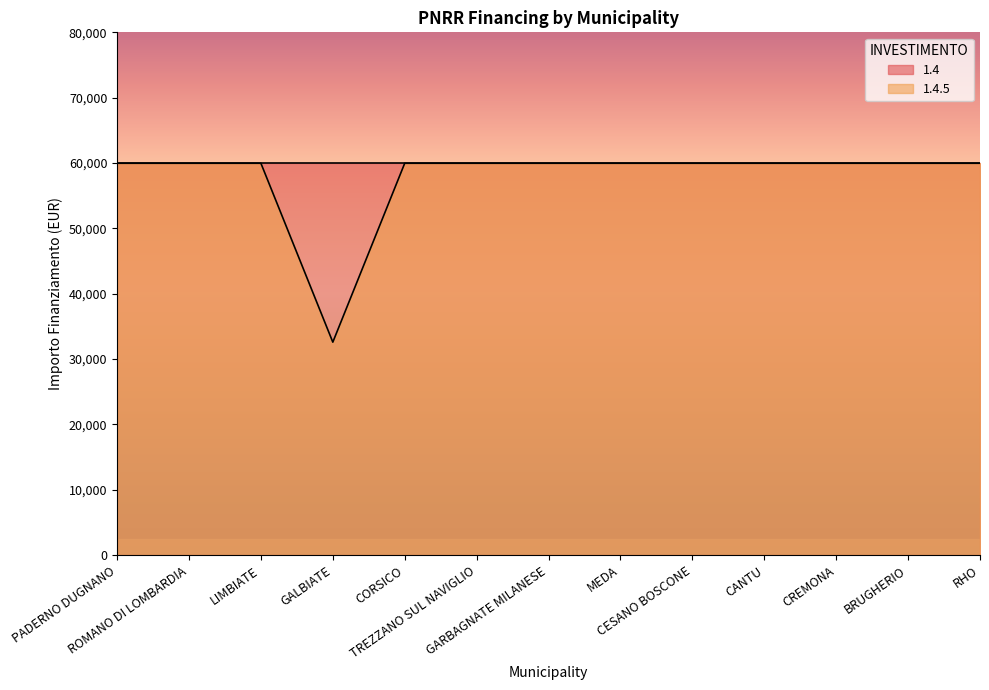

What is the greatest value displayed?

59966